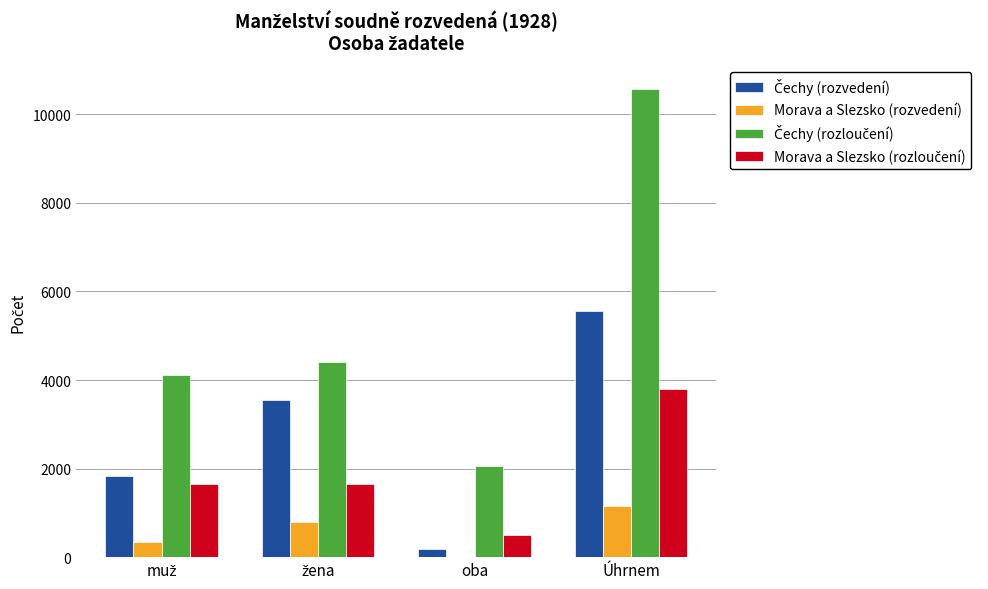

What is the maximum value for Morava a Slezsko (rozvedení)?

1144